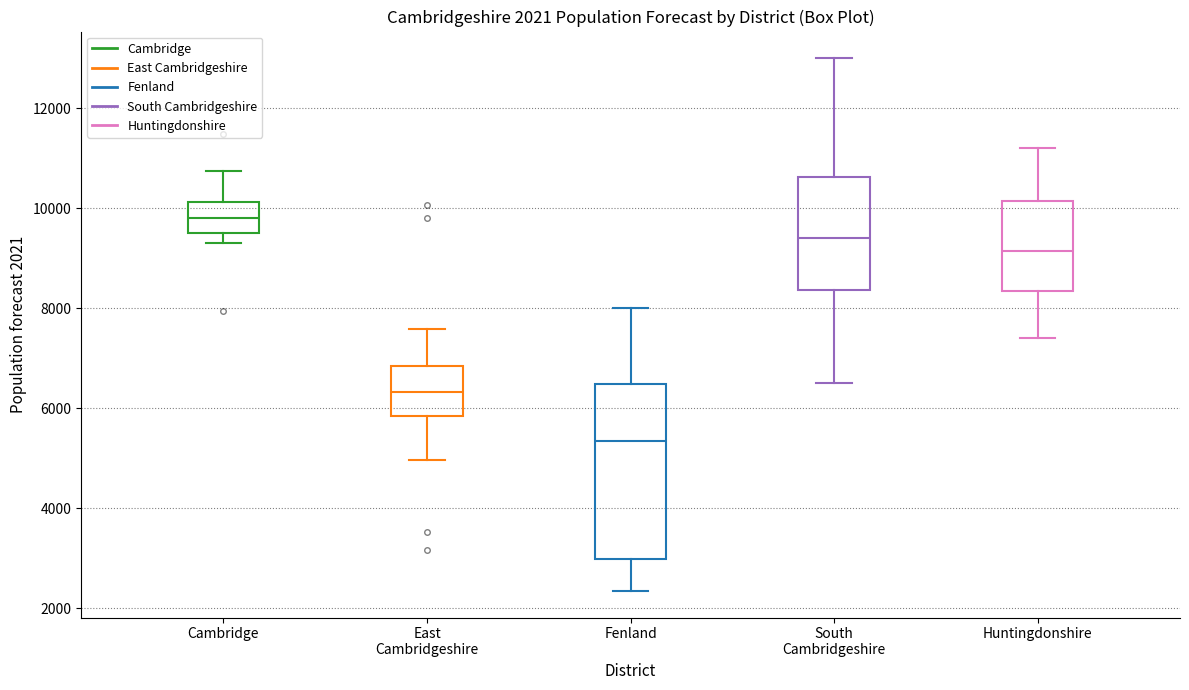

Comparing the boxes themselves (not the whiskers), which one is the tallest?

Fenland